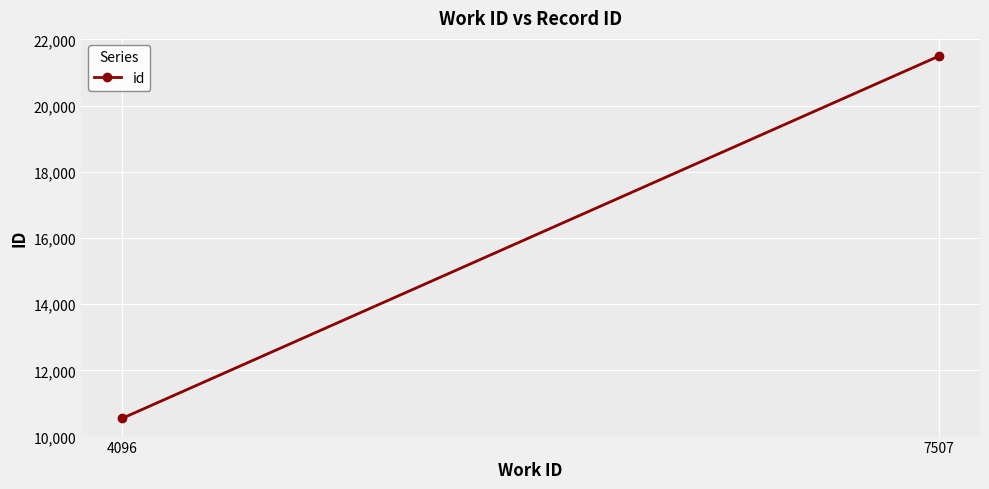

At which label is the value closest to 16023?

4096